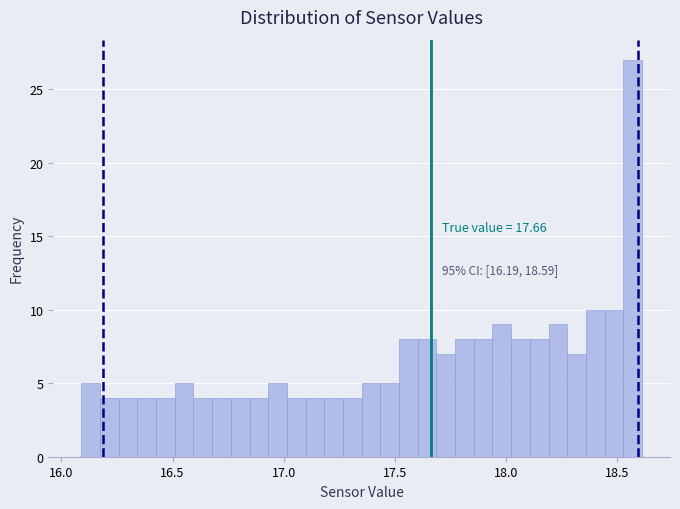

Around what value on the x-axis is the tallest bar? Give the approximate position of its centre, as read against the axis.

18.55